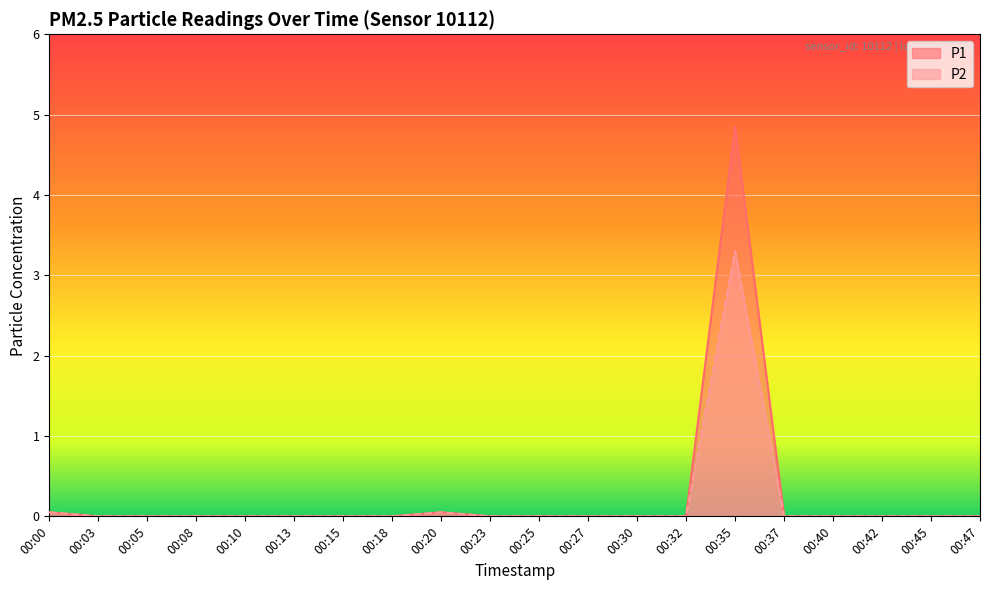

Is it true that P1 equals 0.0 at 00:30?

True